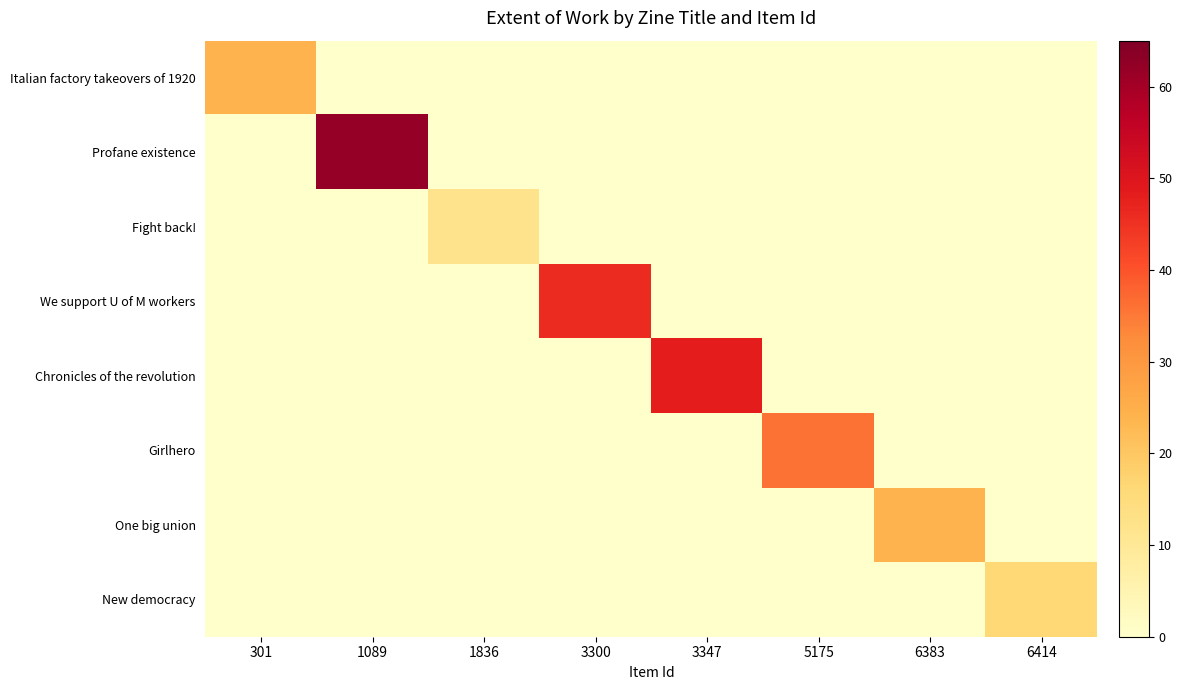

Which has a higher value, 301 or 6383?

301